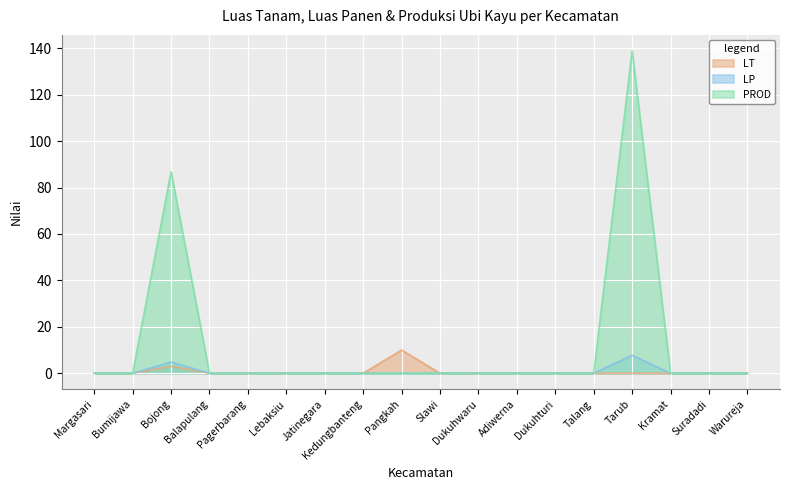

Reading left to right, what are all the values shown in this chart?

LT: 0.0	0.0	3.0	0.0	0.0	0.0	0.0	0.0	10.0	0.0	0.0	0.0	0.0	0.0	0.0	0.0	0.0	0.0
LP: 0.0	0.0	4.8	0.0	0.0	0.0	0.0	0.0	0.0	0.0	0.0	0.0	0.0	0.0	7.7	0.0	0.0	0.0
PROD: 0.0	0.0	86.8	0.0	0.0	0.0	0.0	0.0	0.0	0.0	0.0	0.0	0.0	0.0	138.9	0.0	0.0	0.0